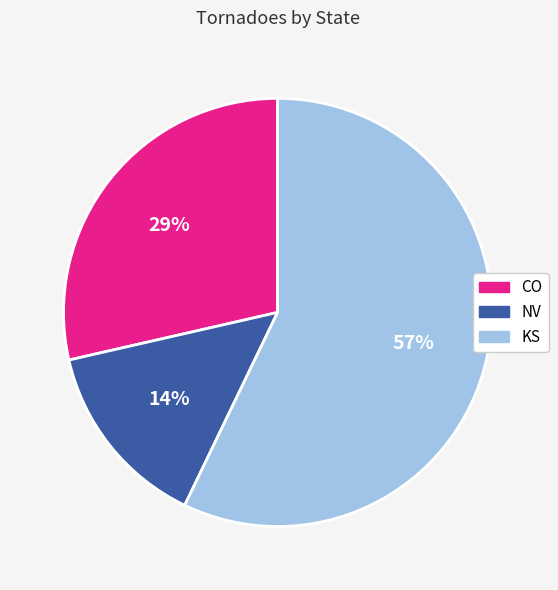

The CO slice represents 14% of the pie. True or false?

False